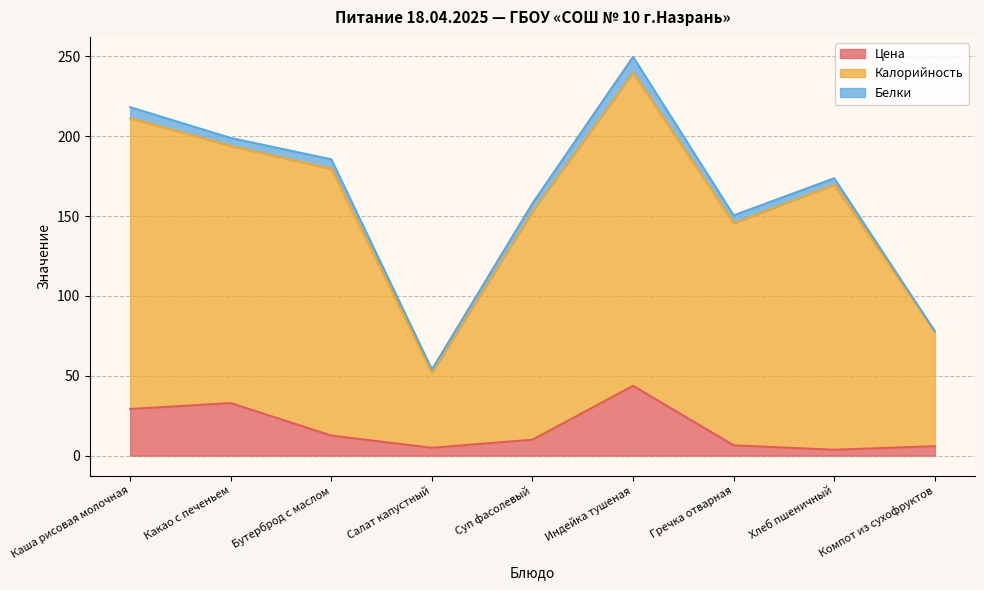

True or false: Цена and Калорийность cross at least once.

False